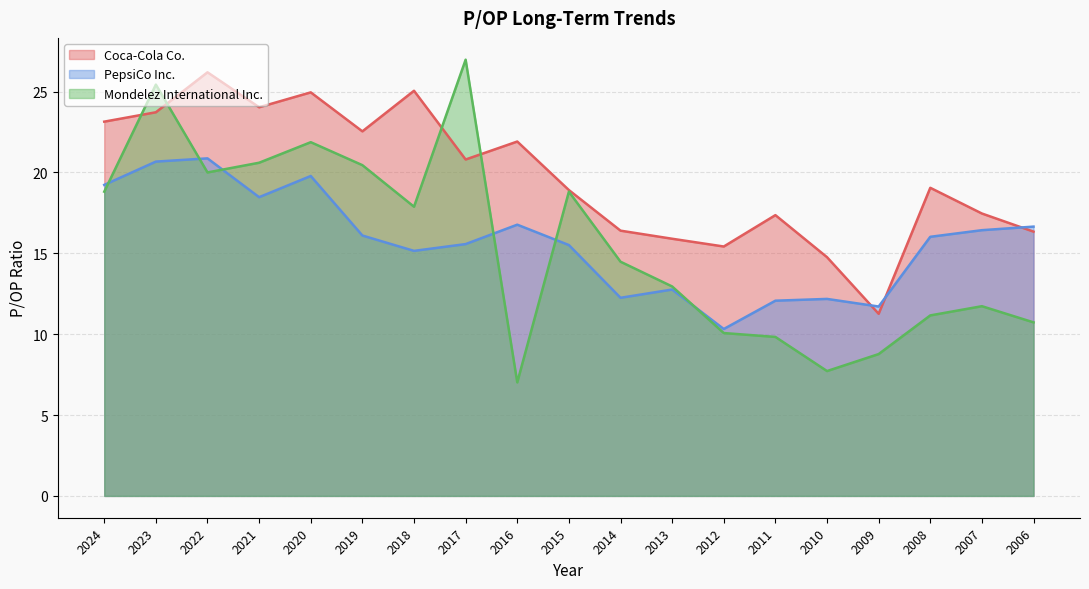

Count the number of data series in this chart.

3